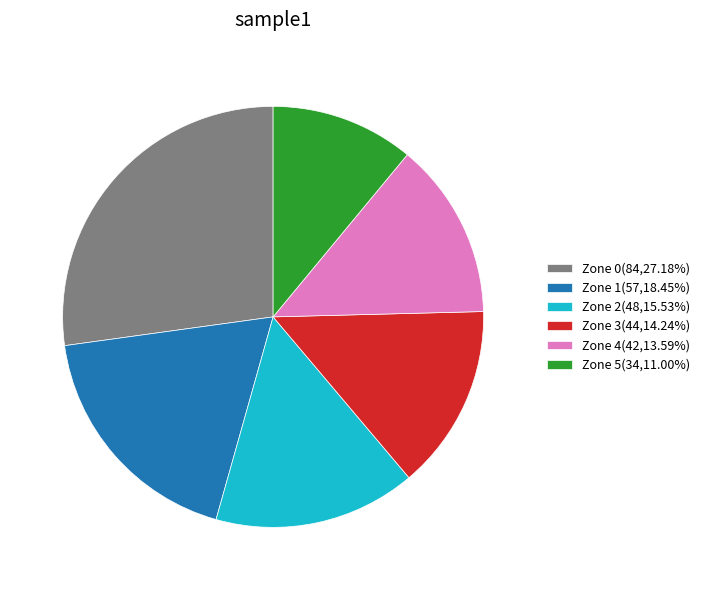

Is there a majority slice in this chart?

No